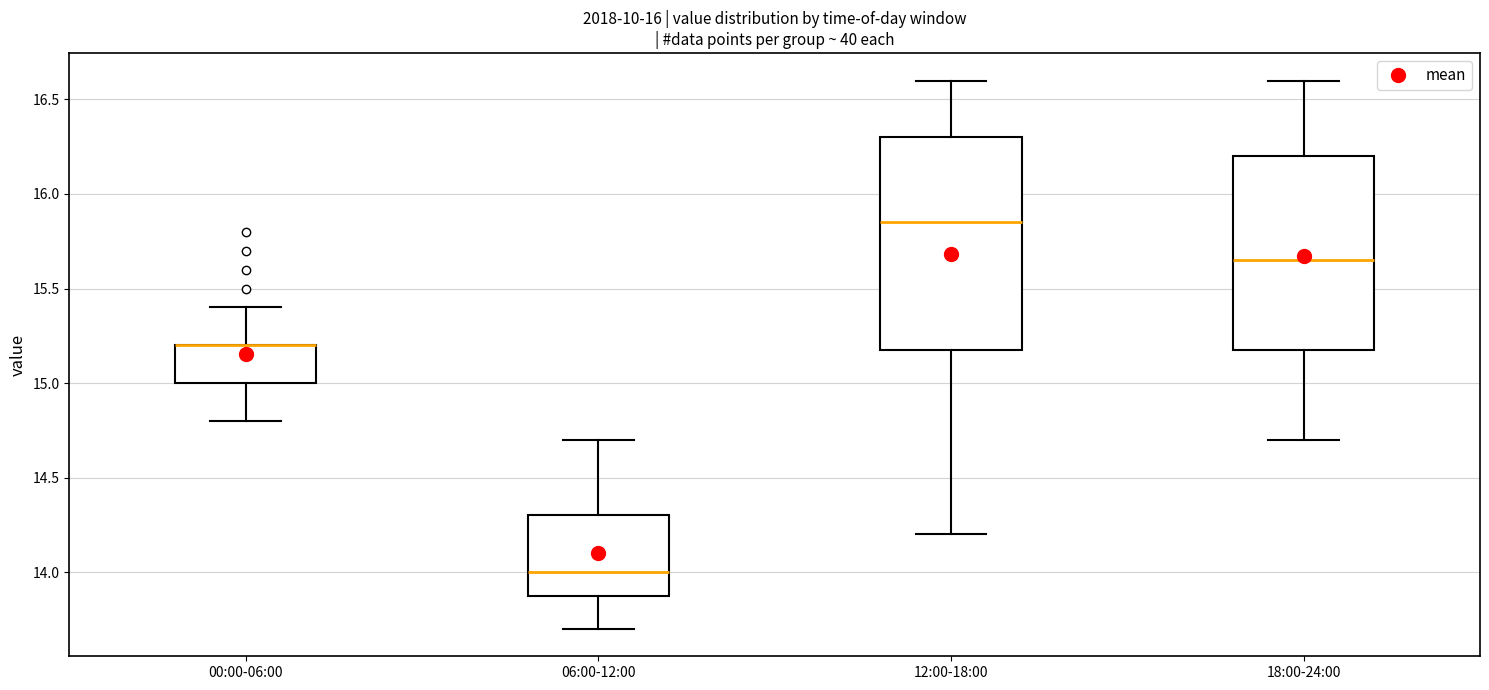

Reading left to right, transcribe this box plot: for each box, give where its median line is, the range the box spans, and where its two whiskers end, as read against the y-axis. The values are not printed on the chart, so give them approximately, as read against the axis.

00:00-06:00: median 15.20 (drawn on the box's upper edge), box 15.00 to 15.20, whiskers 14.80 to 15.40
06:00-12:00: median 14.00, box 13.90 to 14.30, whiskers 13.70 to 14.70
12:00-18:00: median 15.85, box 15.20 to 16.30, whiskers 14.20 to 16.60
18:00-24:00: median 15.65, box 15.20 to 16.20, whiskers 14.70 to 16.60